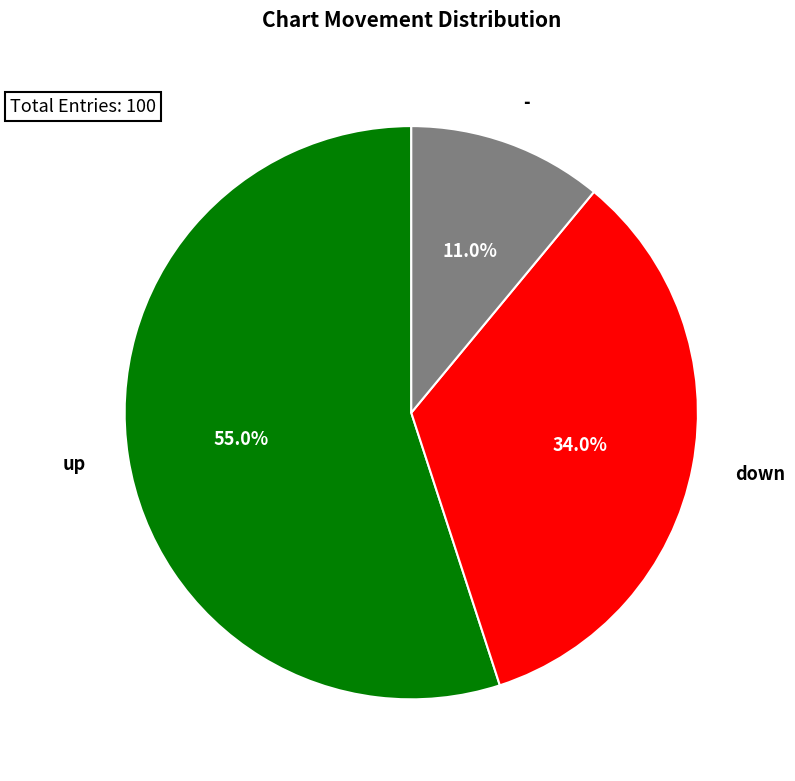

Which slice is the largest?

up